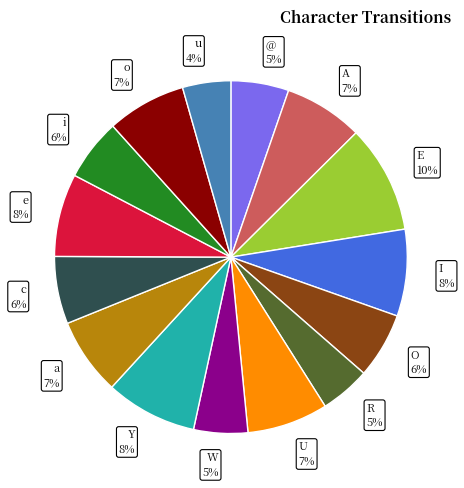

What percentage is the e slice, to the nearest percent?

8%